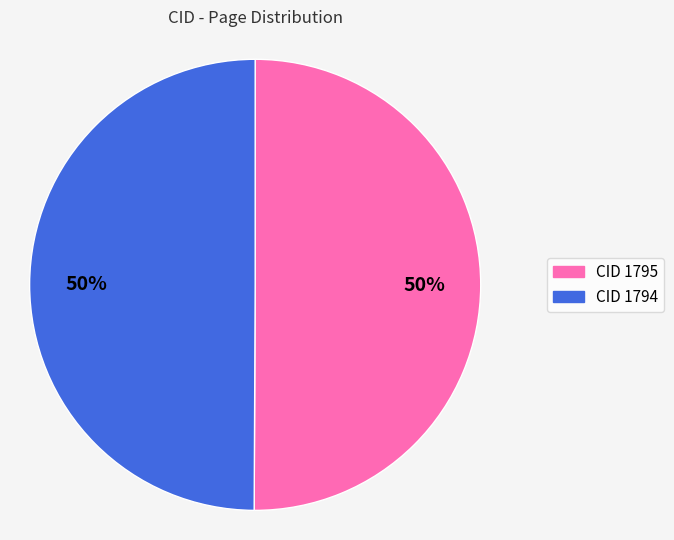

What is the largest slice in the pie chart?

1795